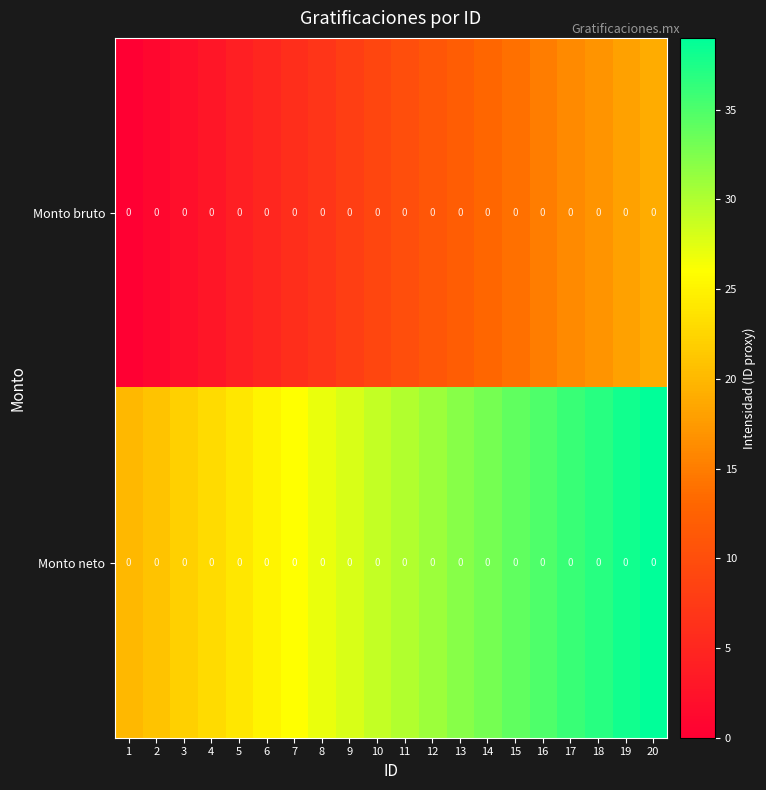

What is the spread (max minus min) of values at 1?

20